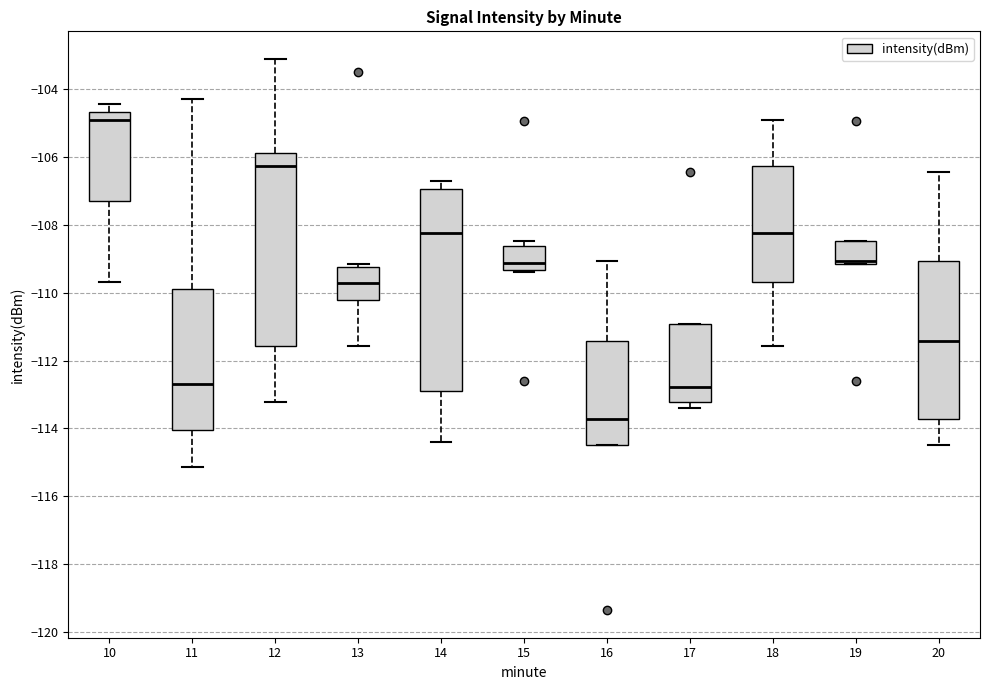

Reading left to right, read every box against the y-axis: the position of its median line, the range the box covers, and the ends of its whiskers. The values are not printed on the chart, so give them approximately, as read against the axis.

10: median -105.0, box -107.4 to -104.6, whiskers -109.6 to -104.4
11: median -112.6, box -114.0 to -109.8, whiskers -115.2 to -104.4
12: median -106.2, box -111.6 to -106.0, whiskers -113.2 to -103.2
13: median -109.8, box -110.2 to -109.2, whiskers -111.6 to -109.2 (just above the box's upper edge)
14: median -108.2, box -112.8 to -107.0, whiskers -114.4 to -106.8
15: median -109.2, box -109.4 to -108.6, whiskers -109.4 to -108.4
16: median -113.8, box -114.4 to -111.4, whiskers -114.4 to -109.0
17: median -112.8, box -113.2 to -111.0, whiskers -113.4 to -111.0
18: median -108.2, box -109.6 to -106.2, whiskers -111.6 to -105.0
19: median -109.0, box -109.2 to -108.4, whiskers -109.2 to -108.4
20: median -111.4, box -113.8 to -109.0, whiskers -114.4 to -106.4